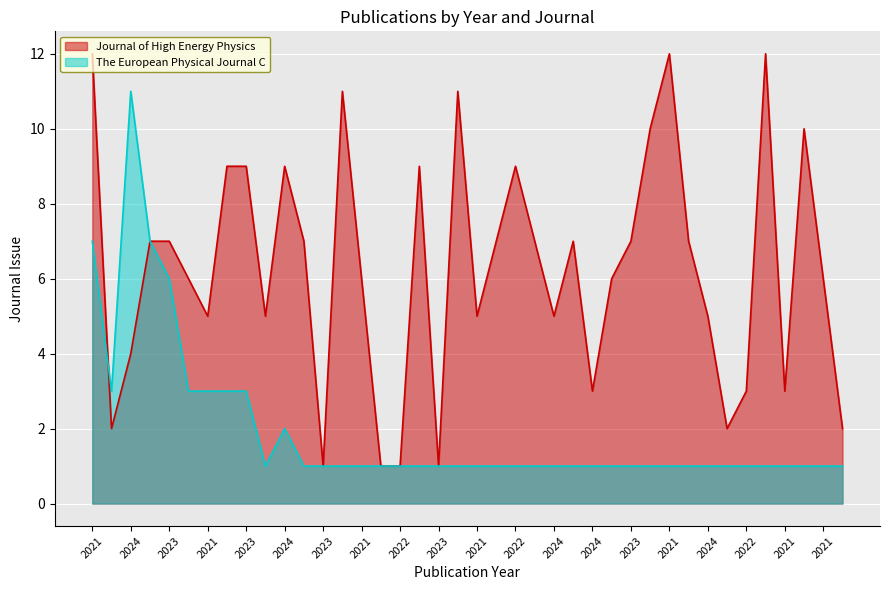

How many interior local peaks does the The European Physical Journal C series have?

2